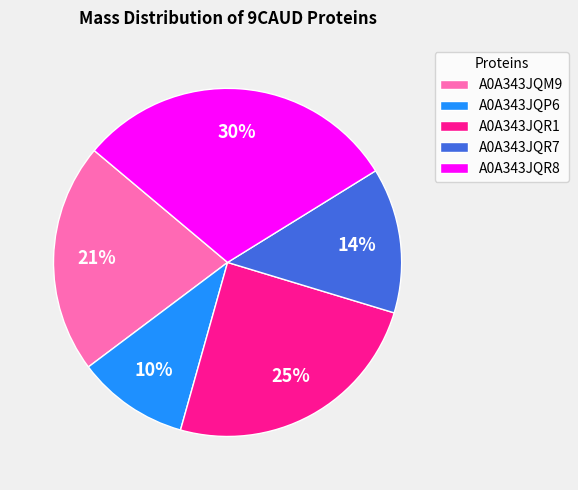

Do A0A343JQP6 and A0A343JQR8 together represent more than half of the pie?

No